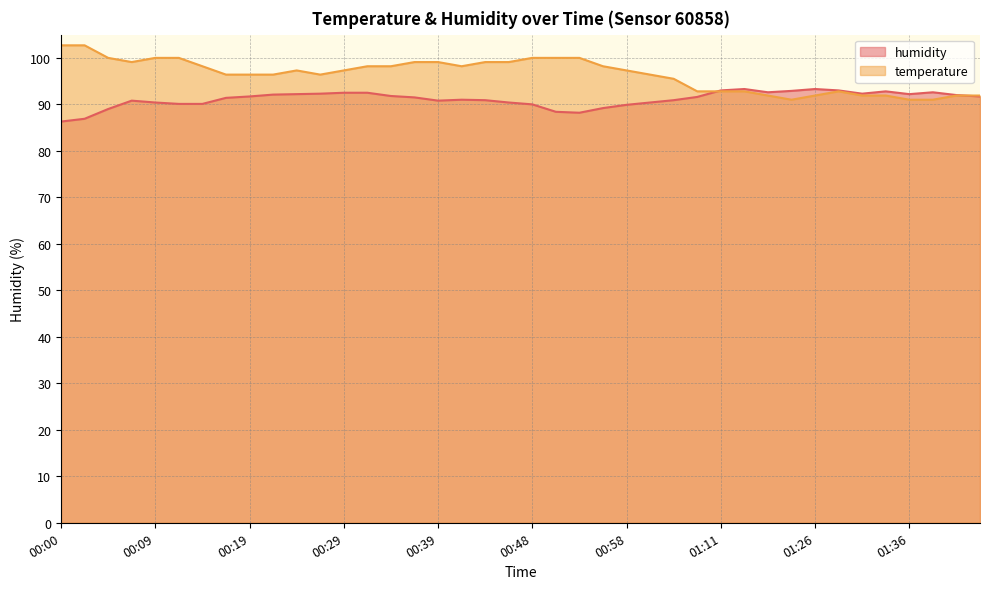

Which series has the widest spread of values?

temperature